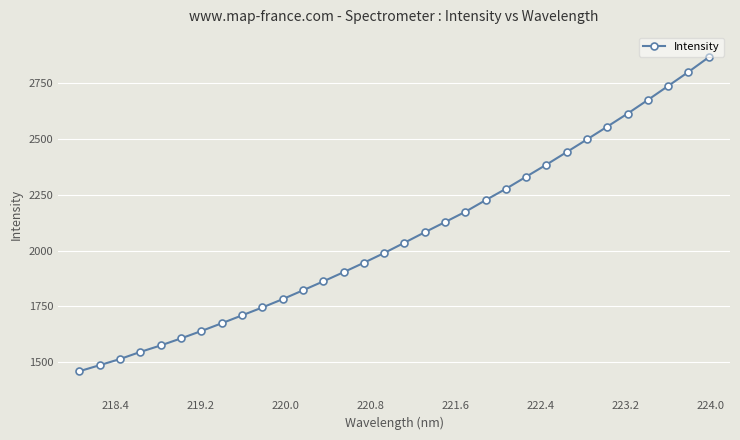

What is the average value?

2065.7